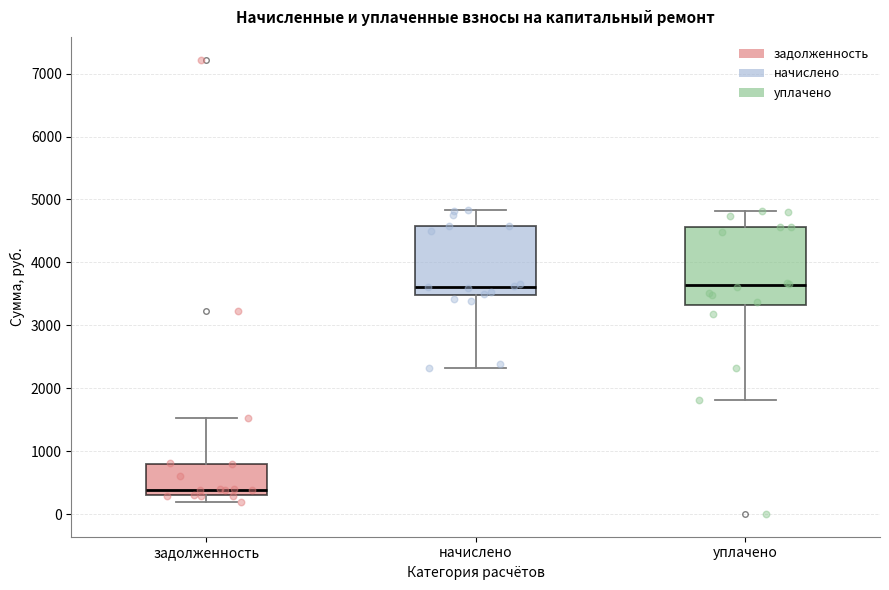

Which box is the tallest, from its lower edge to its upper edge?

уплачено